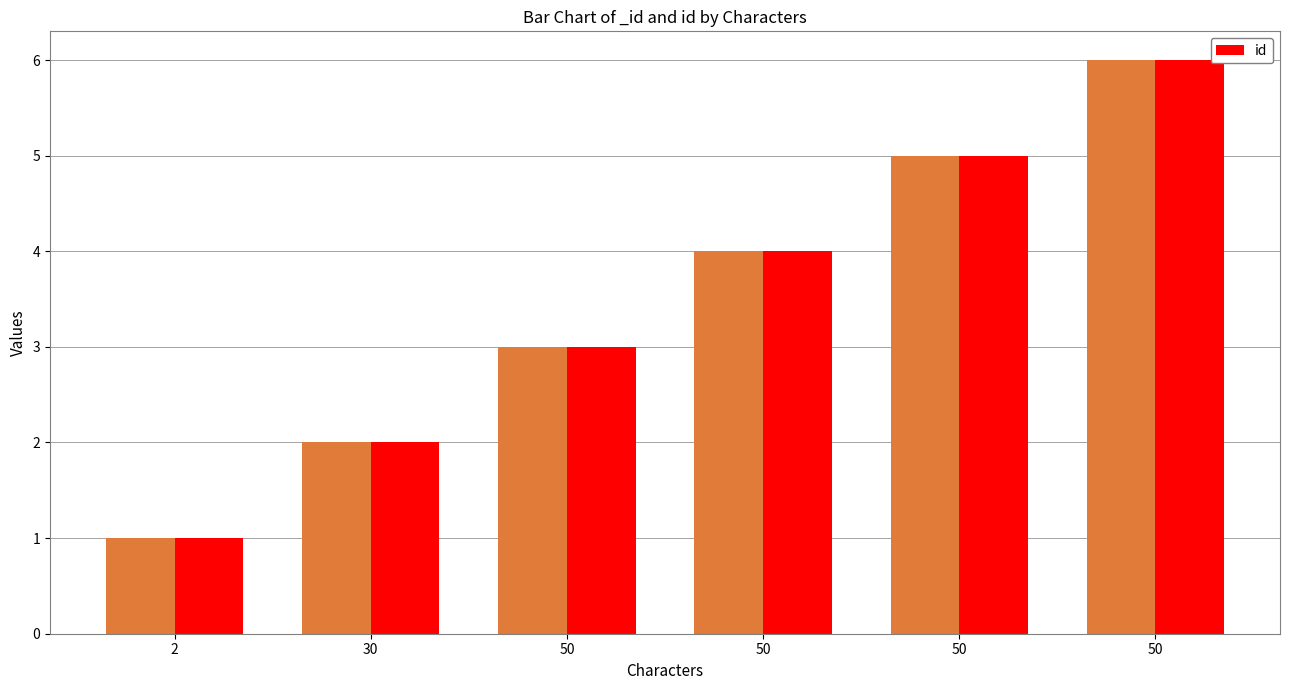

What is the value of the 5th bar from the left?

3